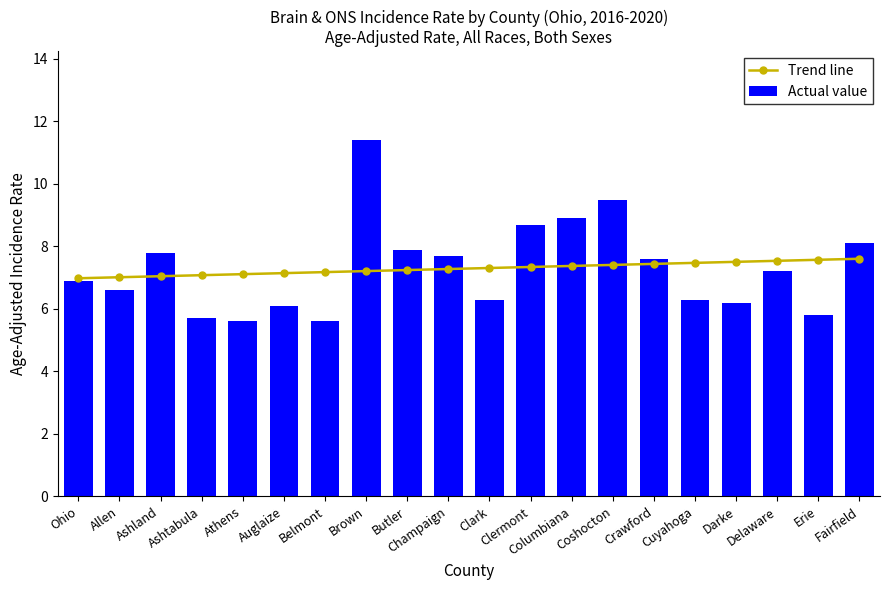

What is the average value of the Actual value series?

7.3